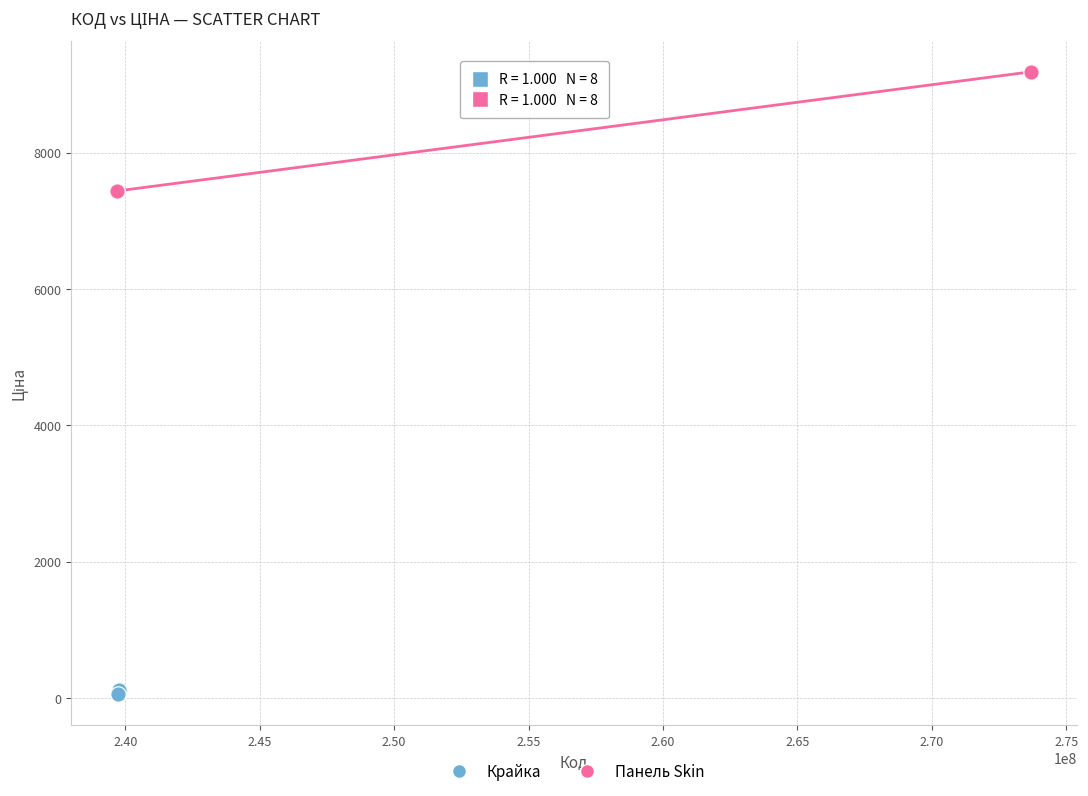

Which series contains the lowest Y value?

Крайка